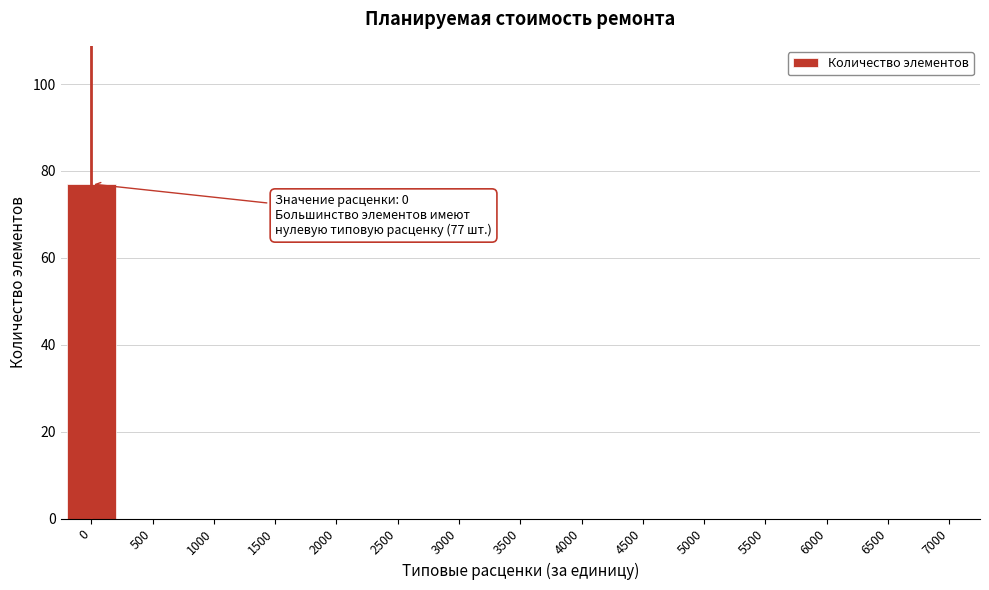

Reading left to right, transcribe all the data shown in this chart.

0=77	500=0	1000=0	1500=0	2000=0	2500=0	3000=0	3500=0	4000=0	4500=0	5000=0	5500=0	6000=0	6500=0	7000=0